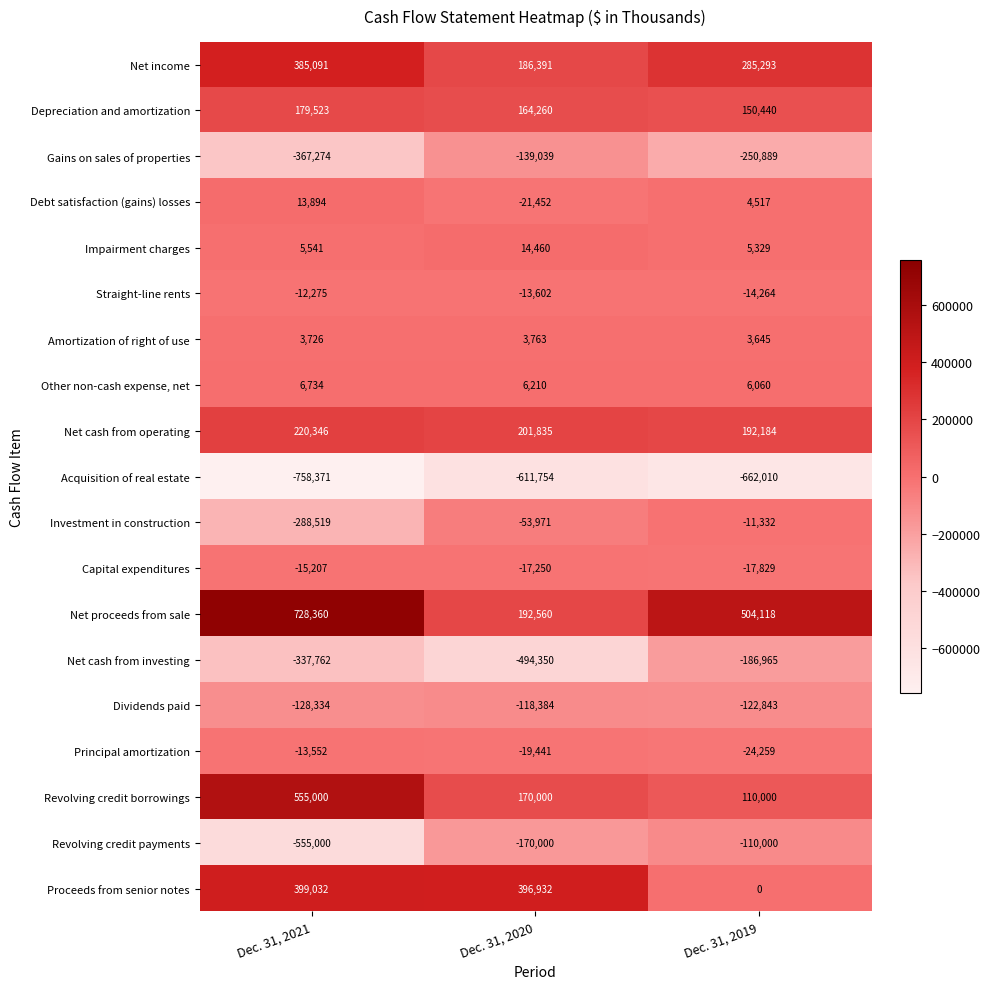

Is it true that Net income equals 186391 at Dec. 31, 2020?

True